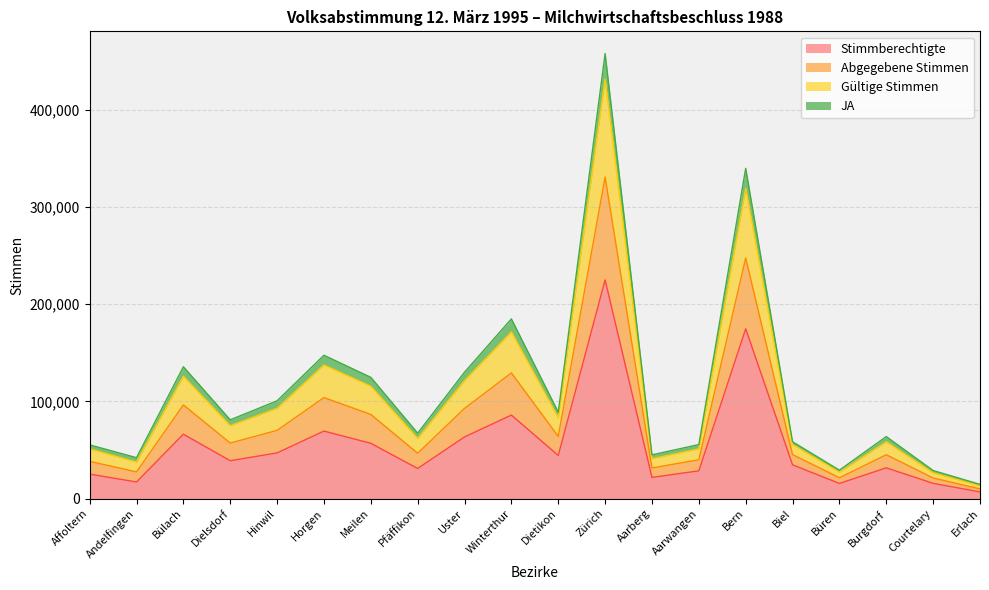

What is the difference between the highest and lowest values at Biel?

23759